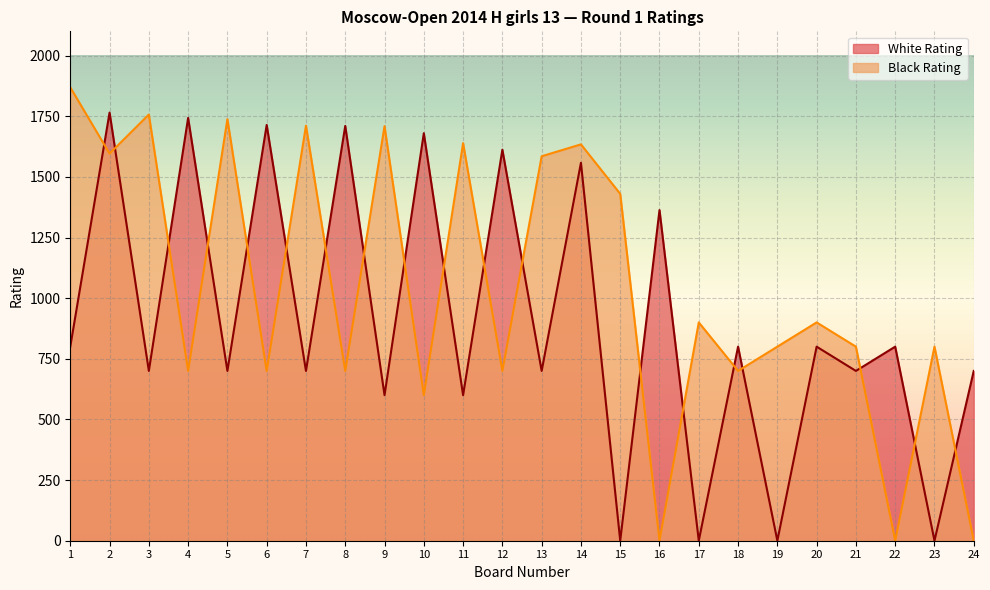

Does the chart display data point markers on the line(s)?

No